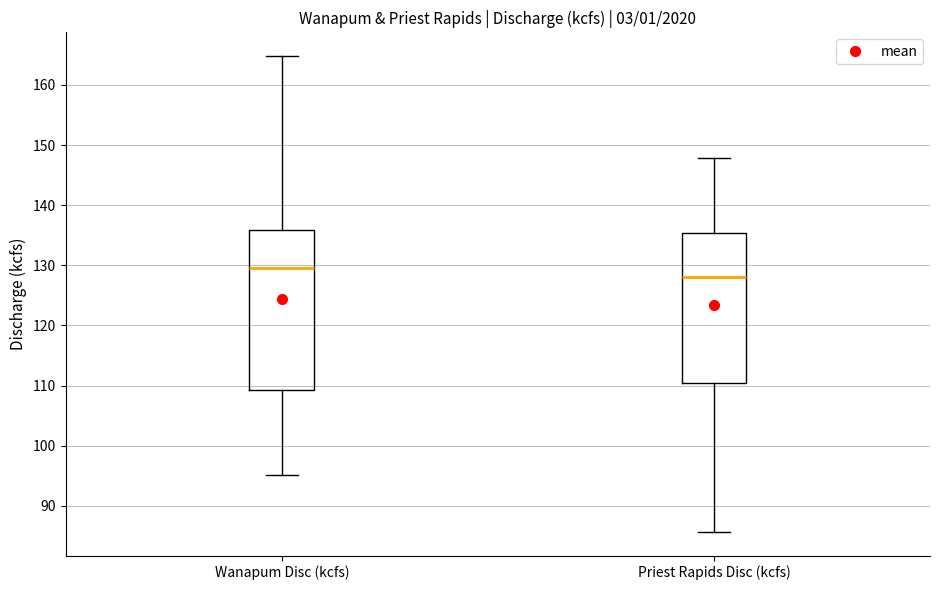

Reading left to right, transcribe this box plot: for each box, give where its median line is, the range the box spans, and where its two whiskers end, as read against the y-axis. The values are not printed on the chart, so give them approximately, as read against the axis.

Wanapum Disc (kcfs): median 130, box 109 to 136, whiskers 95 to 165
Priest Rapids Disc (kcfs): median 128, box 110 to 135, whiskers 86 to 148